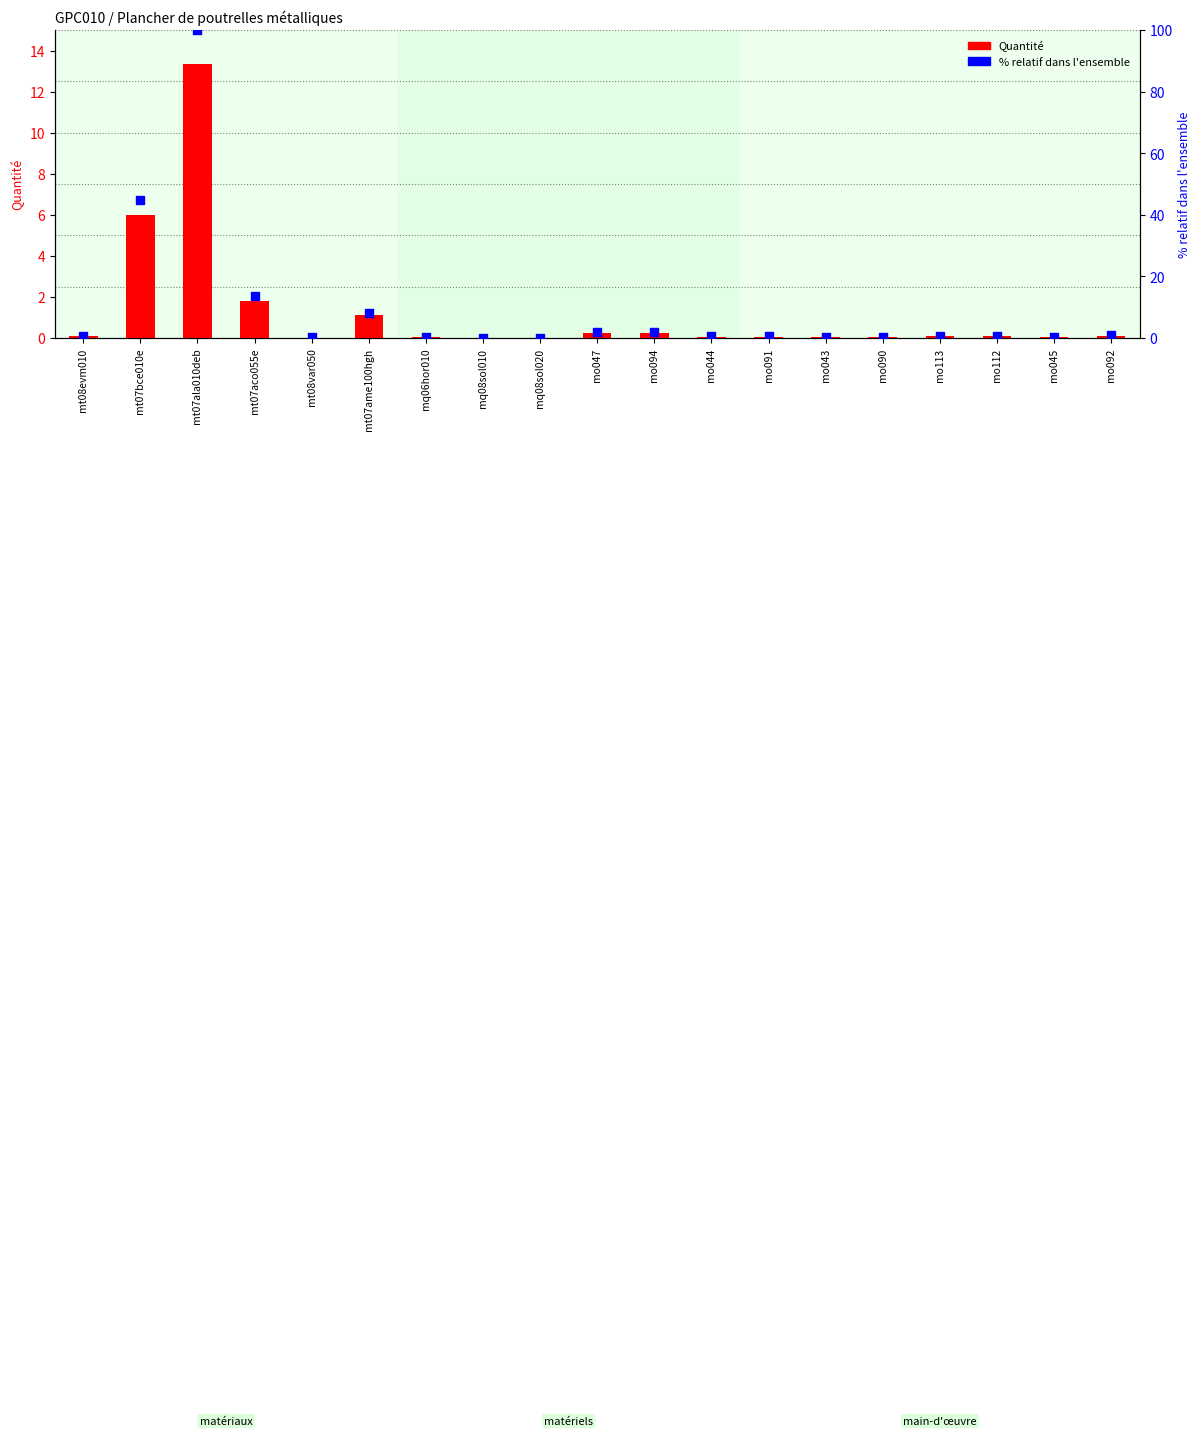

What is the total value across all series at mo044?

0.6